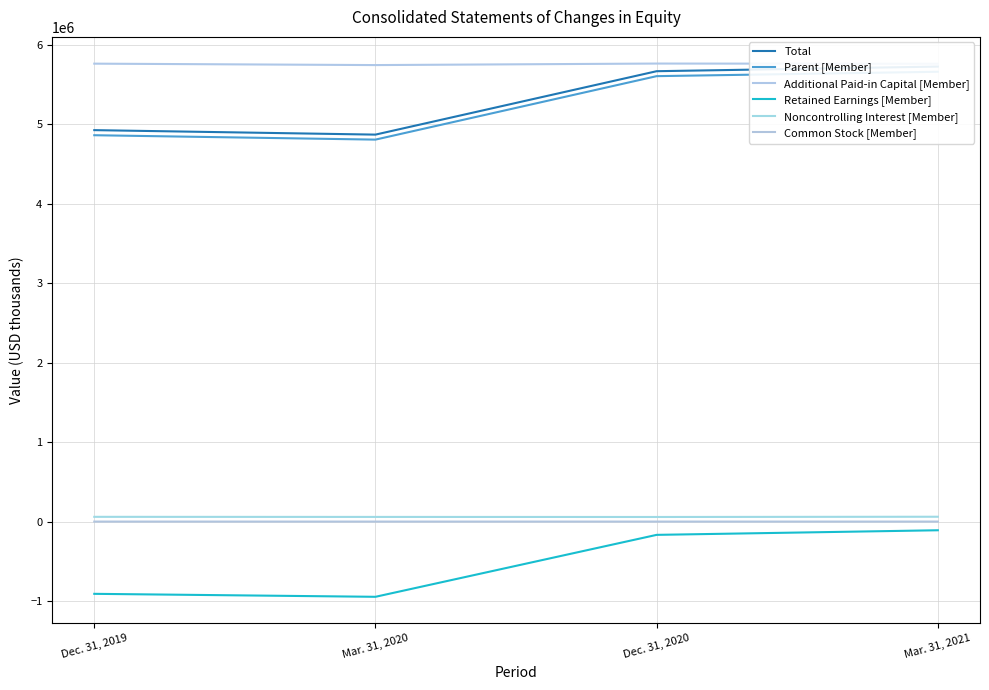

How many values in the Parent [Member] series are below 5608044?

2